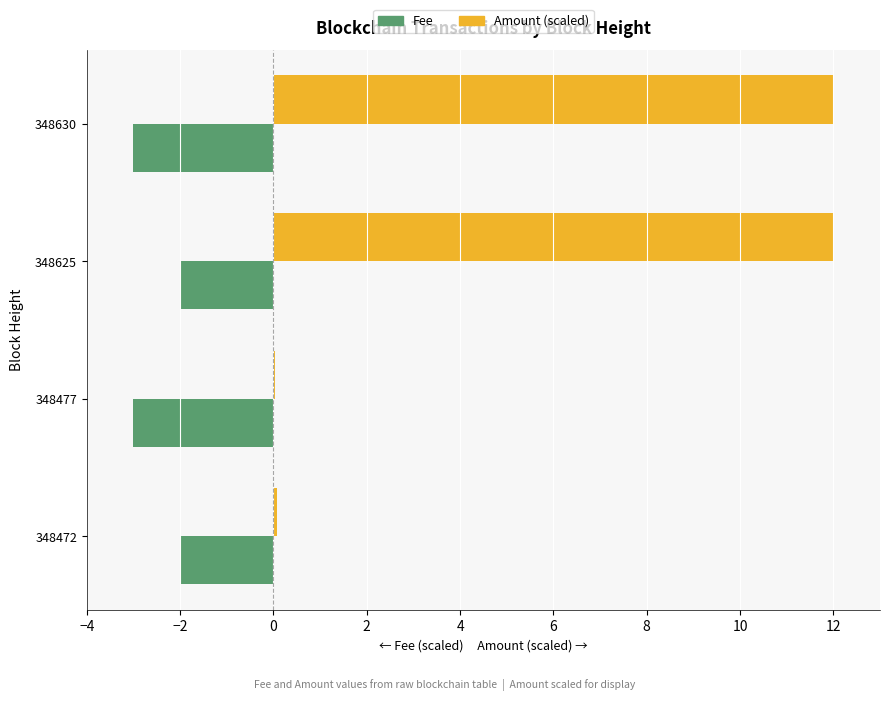

Is the value of Amount (scaled) at 348625 greater than the value of Fee at 348625?

Yes